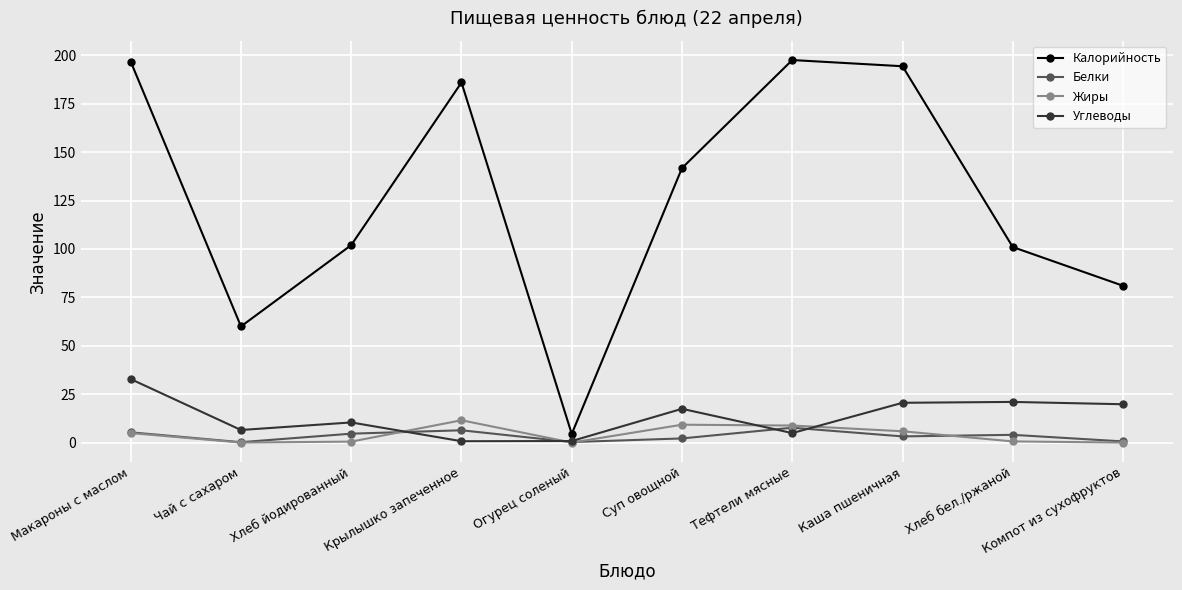

How many values in the Жиры series exceed 4?

5